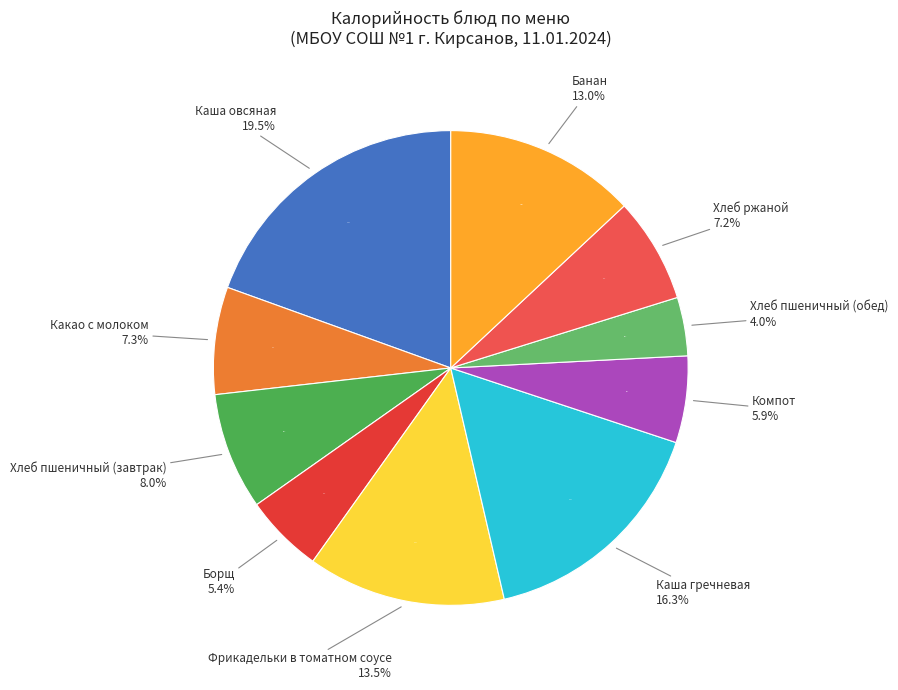

Which slice is the largest?

Каша овсяная